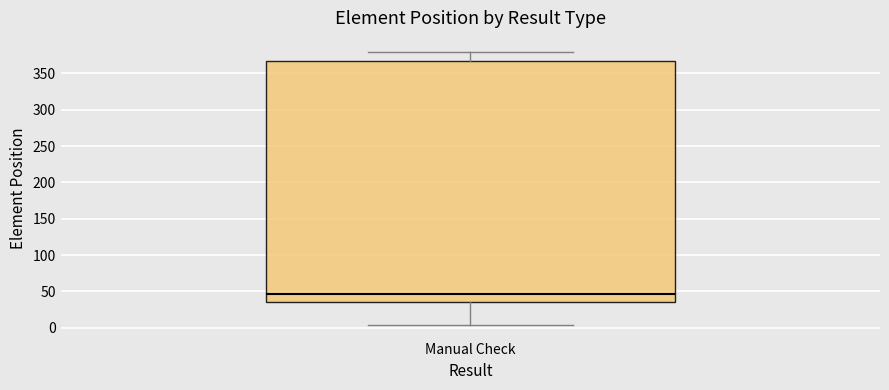

Read this box plot against the y-axis: the position of the median line, the range covered by the box, and the ends of both whiskers. The values are not printed on the chart, so give them approximately, as read against the axis.

median 45, box 35 to 370, whiskers 5 to 380